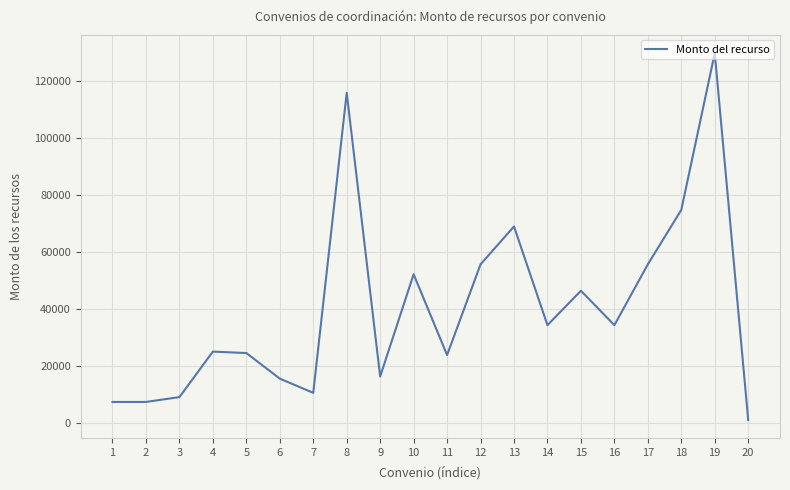

How many series are shown in this chart?

1